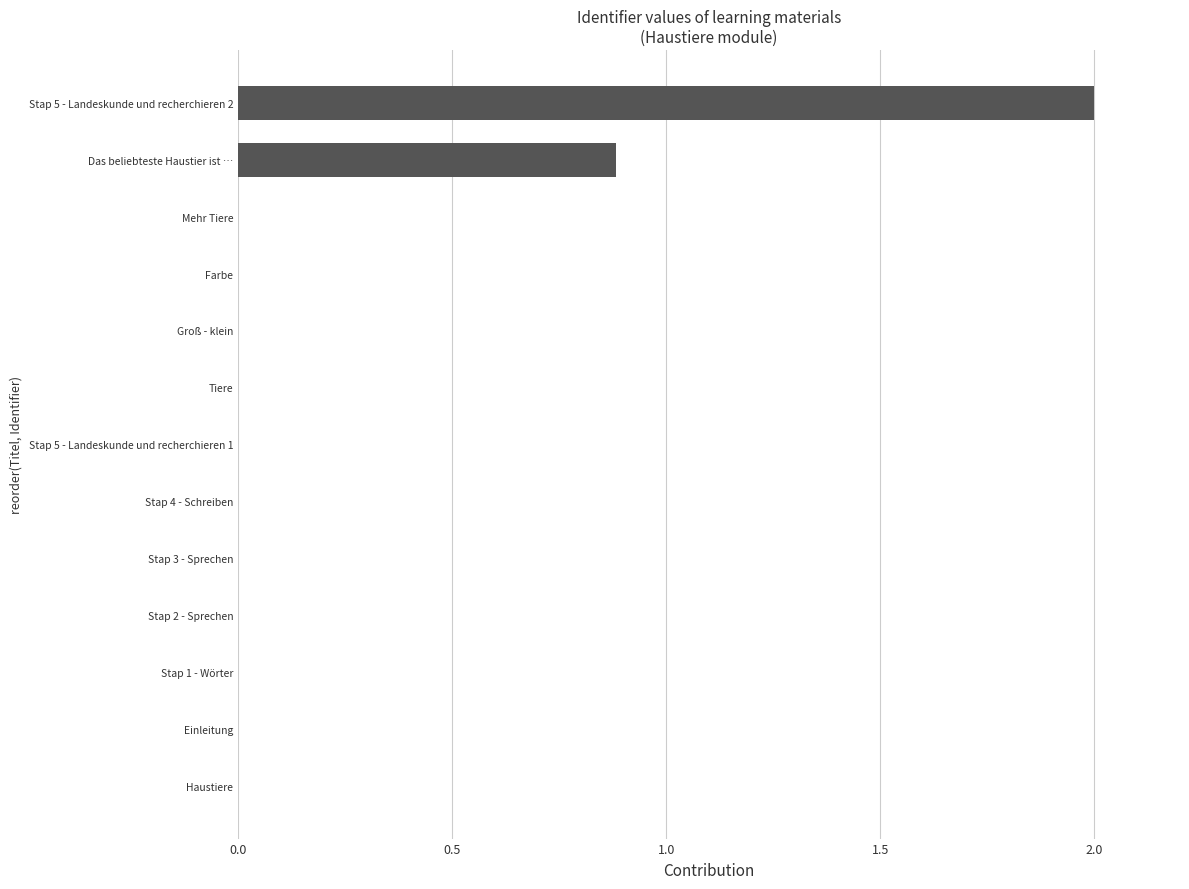

What is the maximum value shown in the chart?

2.0